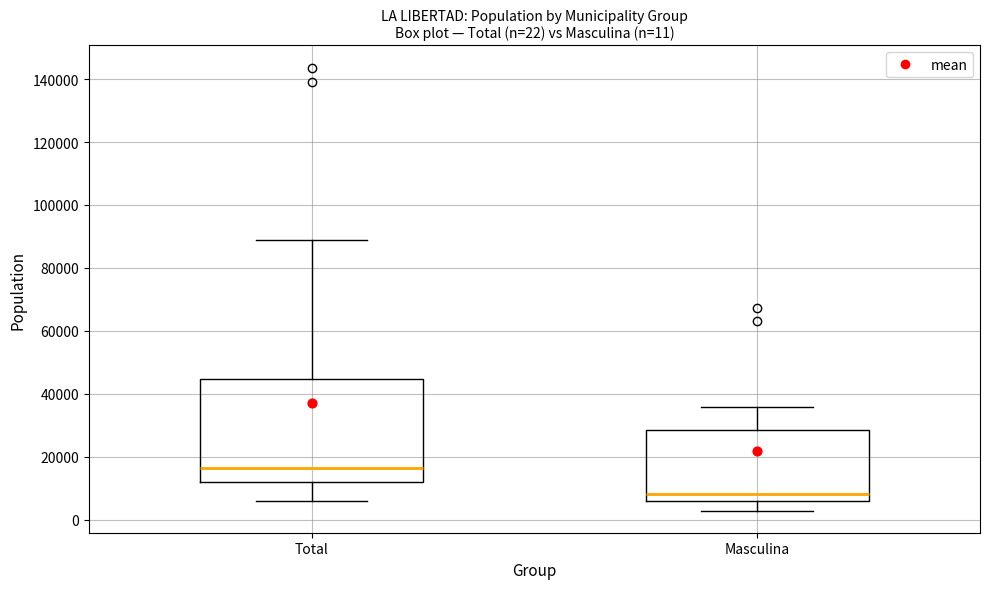

Which box's median line is the highest?

Total